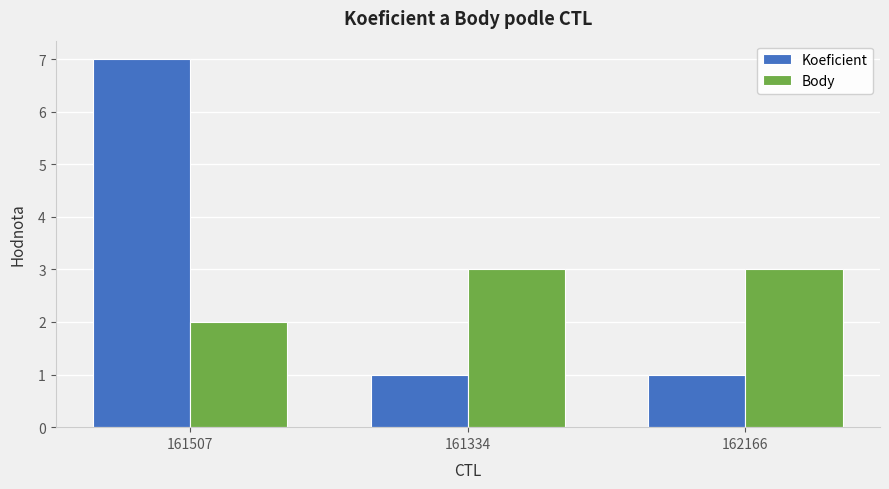

What is the difference between the highest and lowest values at 161507?

5